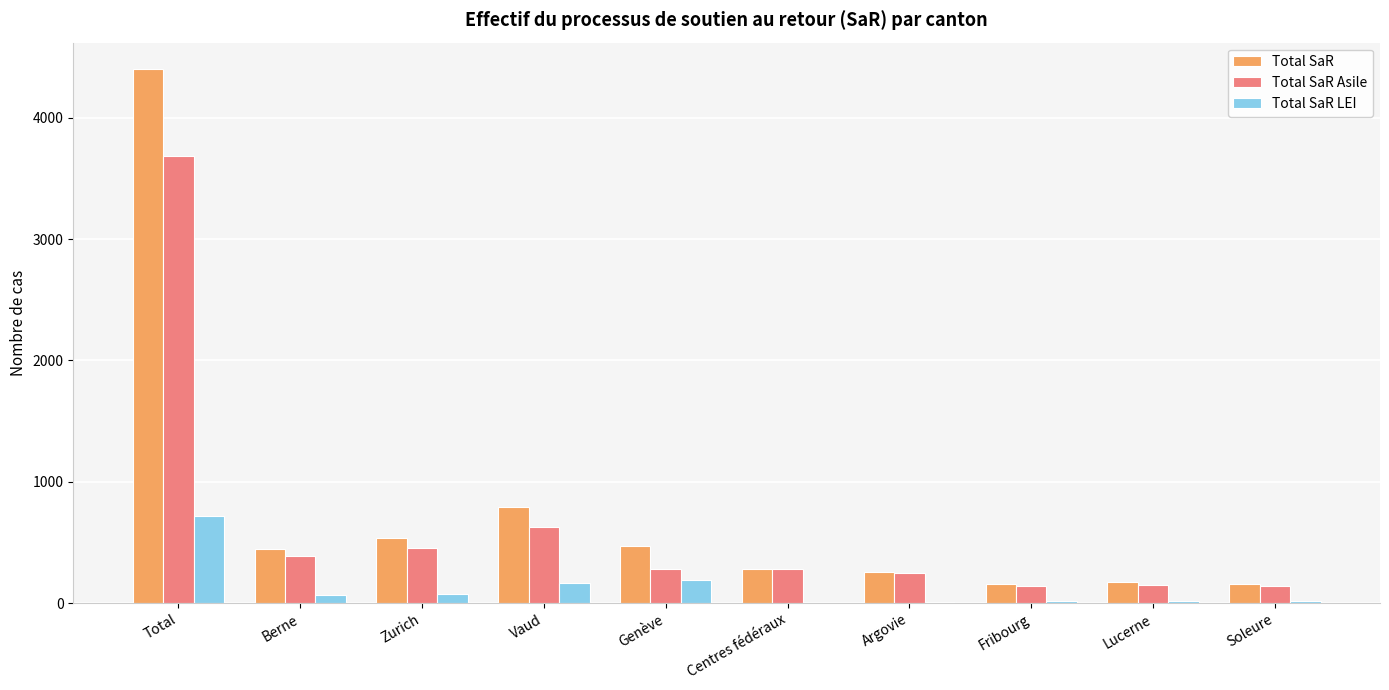

What is the sum of the Total SaR Asile values at Fribourg and Lucerne?

288